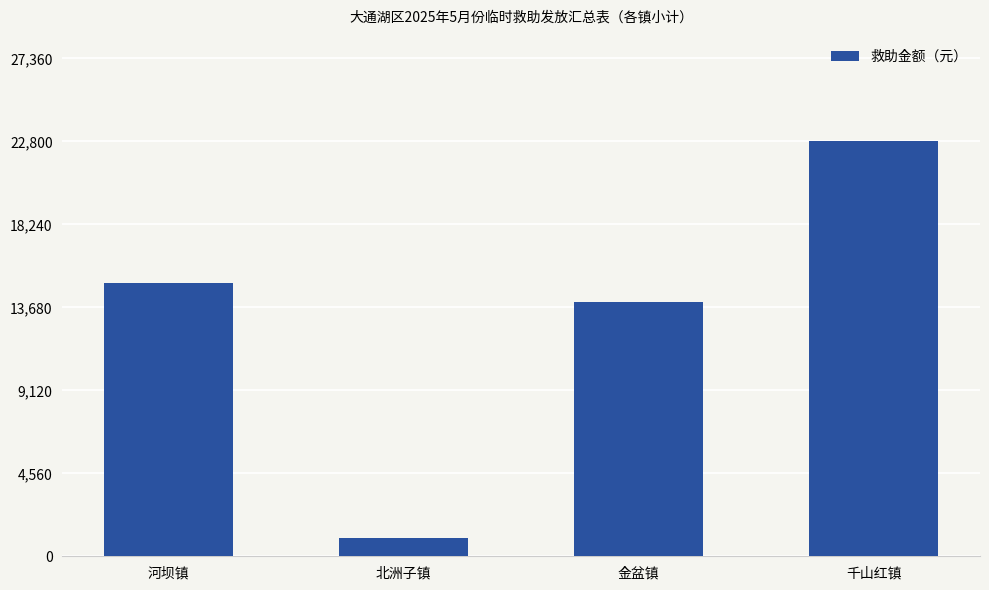

Rank the categories by value from lowest to highest.

北洲子镇, 金盆镇, 河坝镇, 千山红镇